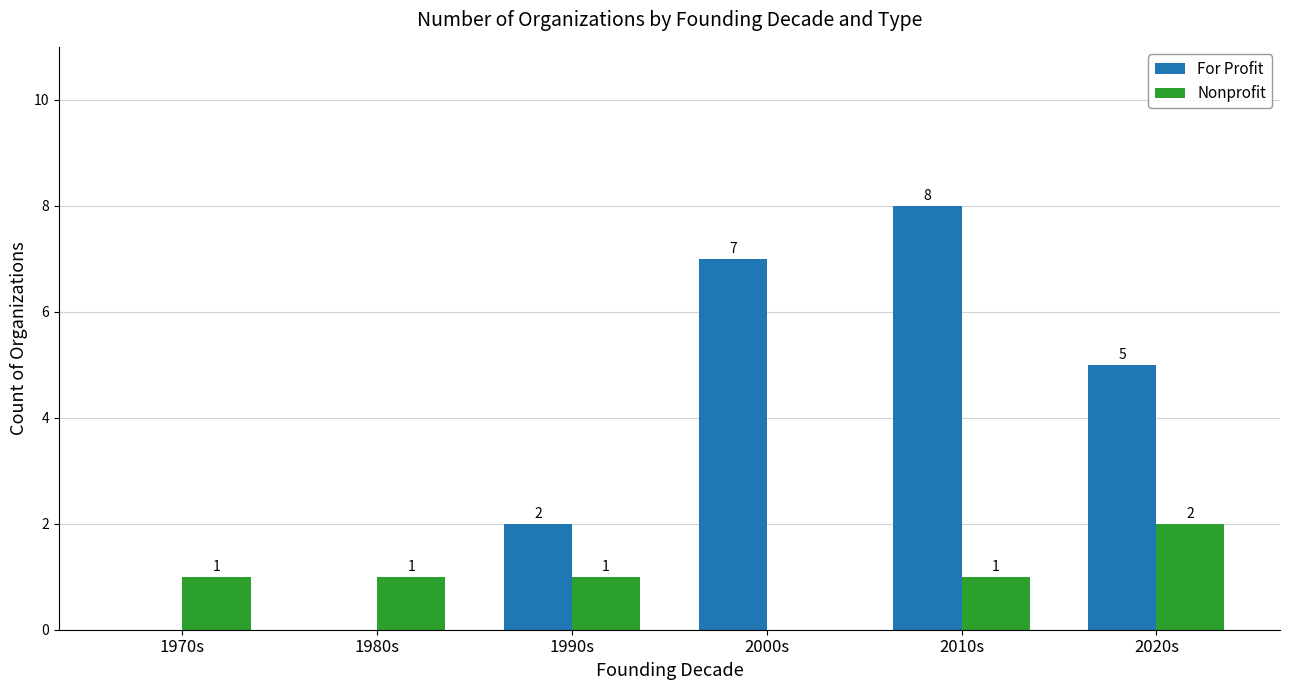

What is the highest value of the For Profit series?

8